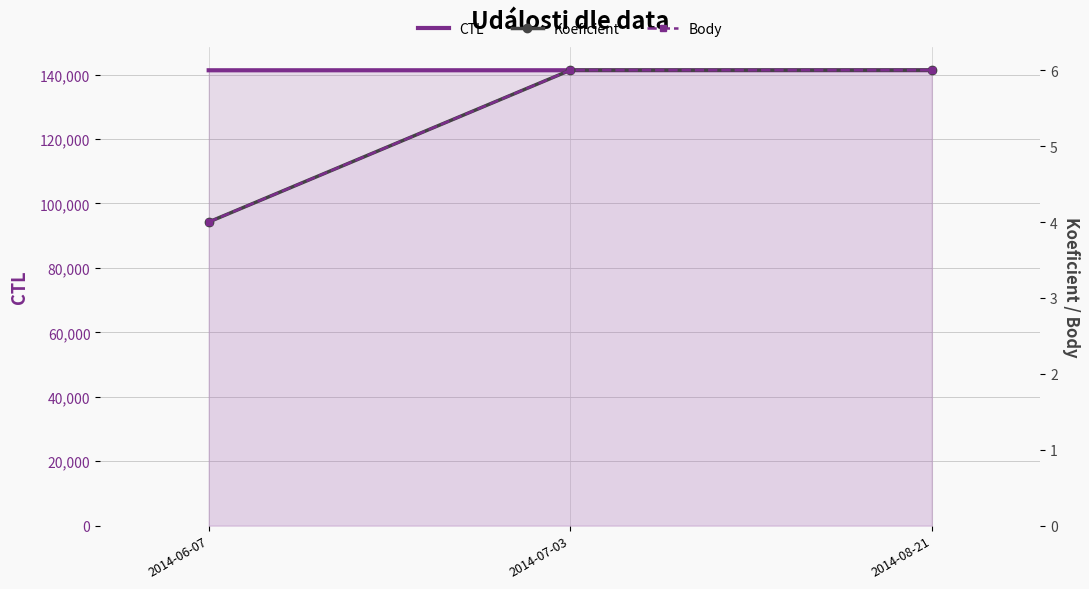

Which series has the largest range (max minus min)?

CTL